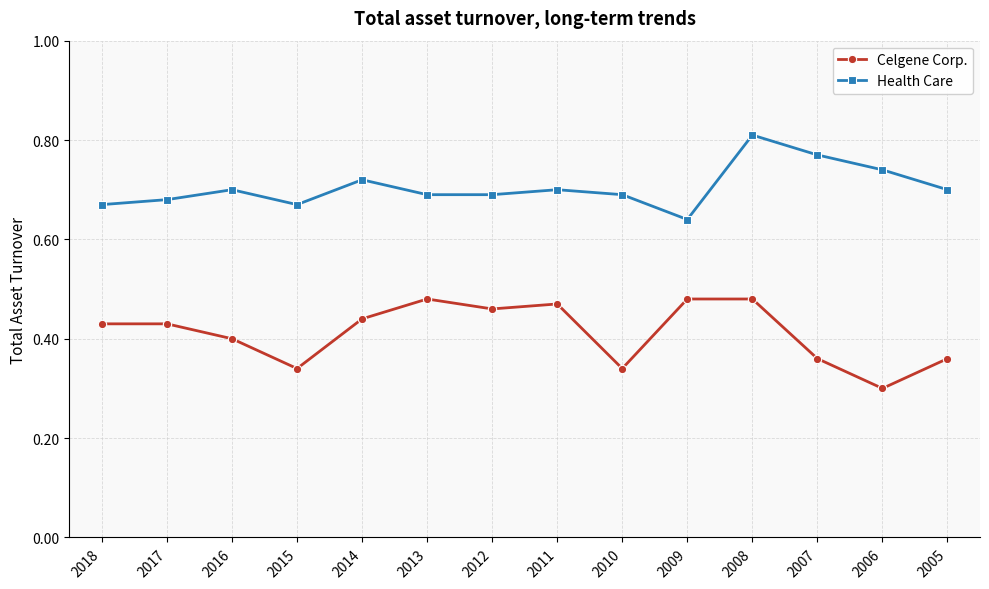

Between 2008 and 2005, which series saw the biggest shift?

Celgene Corp.